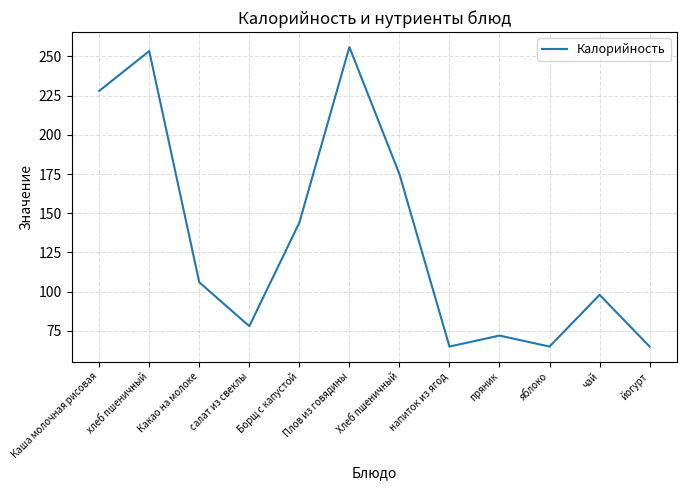

At which label does the data first exceed 106?

Каша молочная рисовая